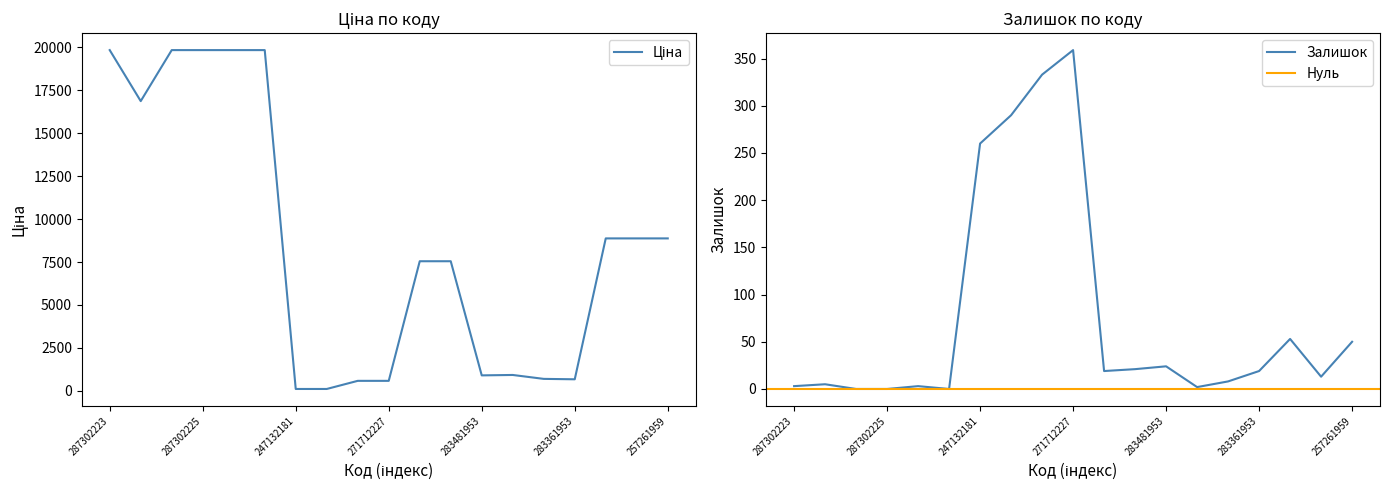

The value of Ціна at 283451953 is 928.3. True or false?

True